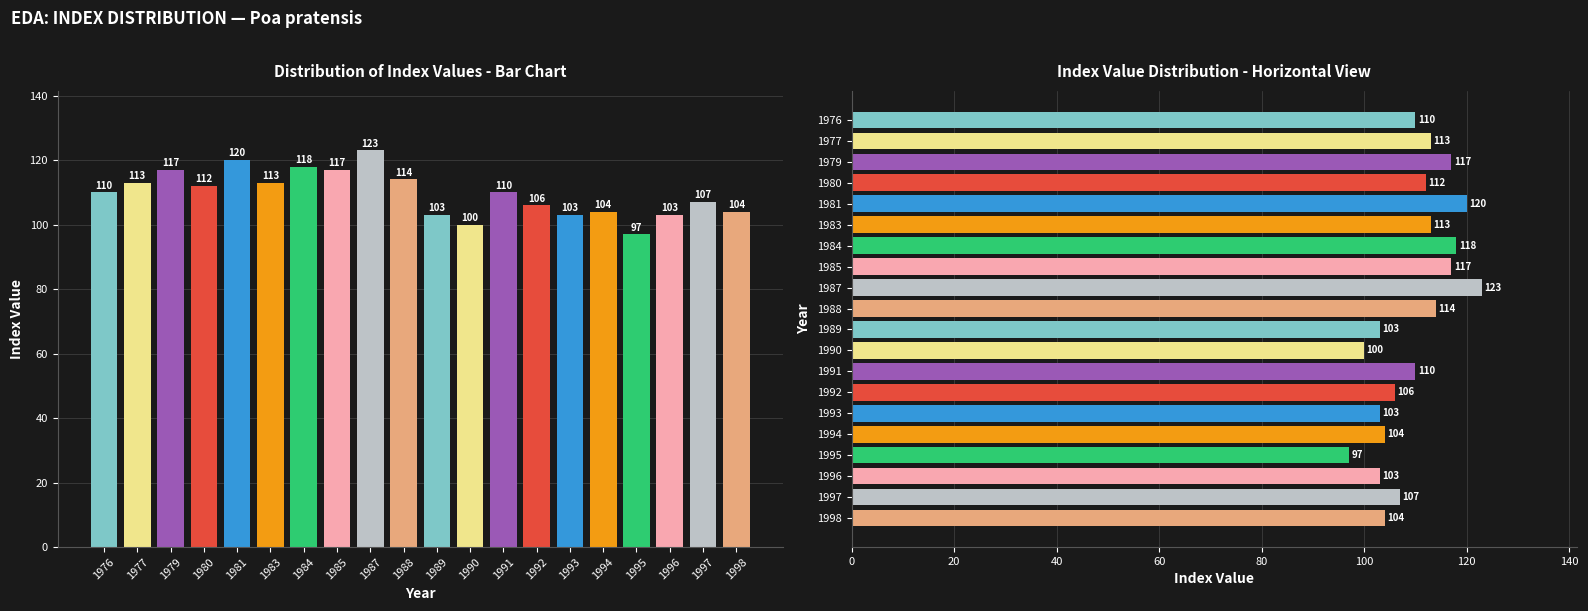

Is it true that the value at 1977 is 159?

False